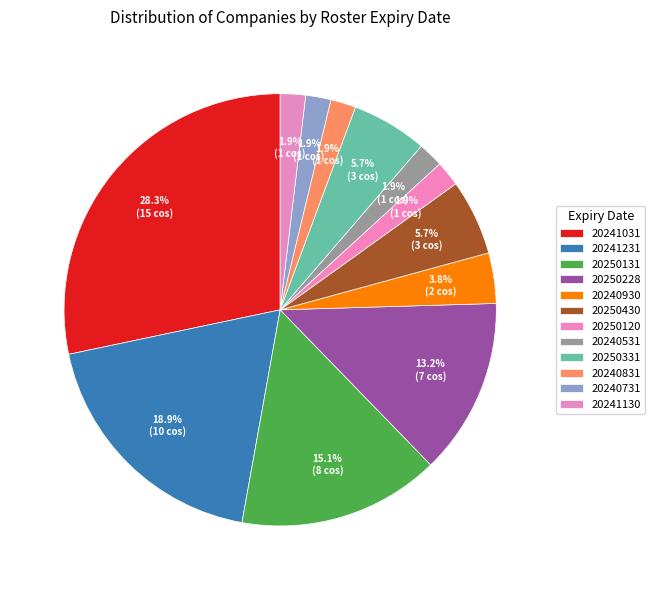

To the nearest percent, what is the difference between the largest and smallest slice percentages?

26%